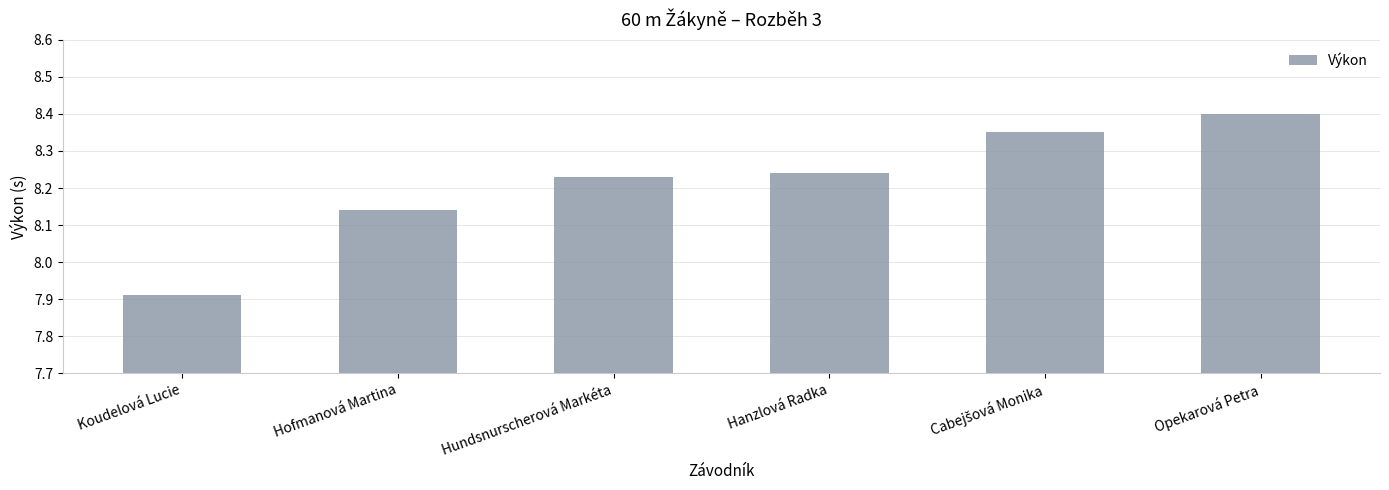

What is the difference between the maximum and second lowest values?

0.3